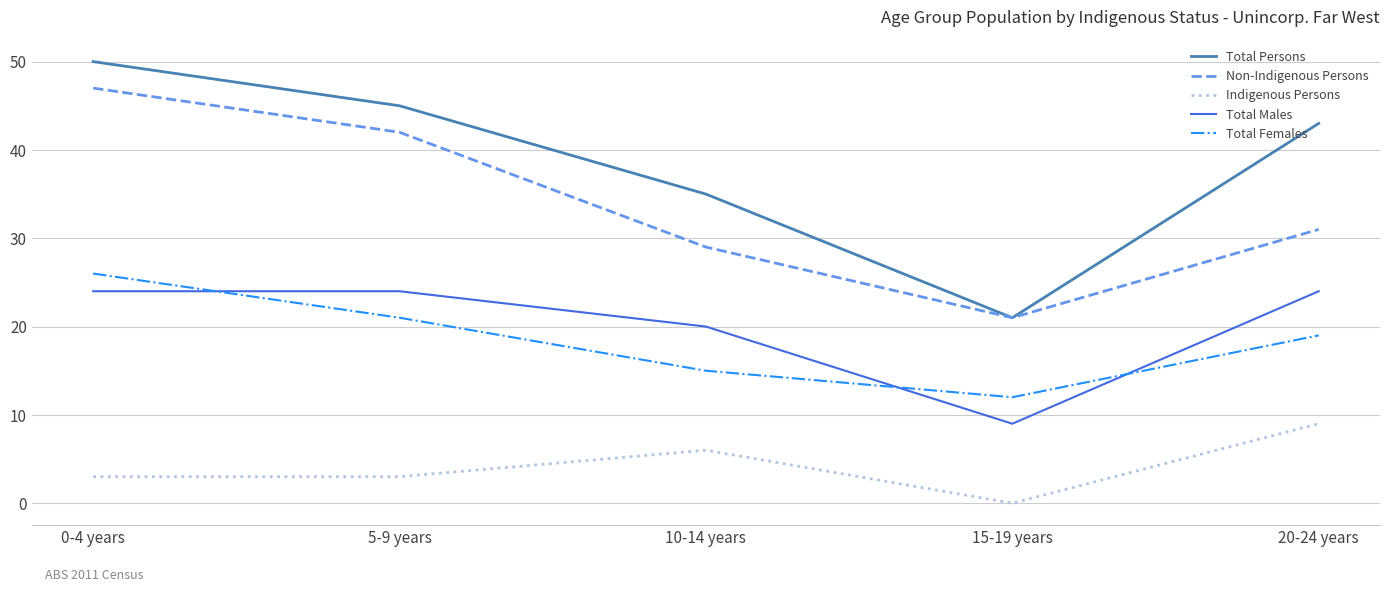

What is the difference between the maximum and second lowest values in the Total Males series?

4